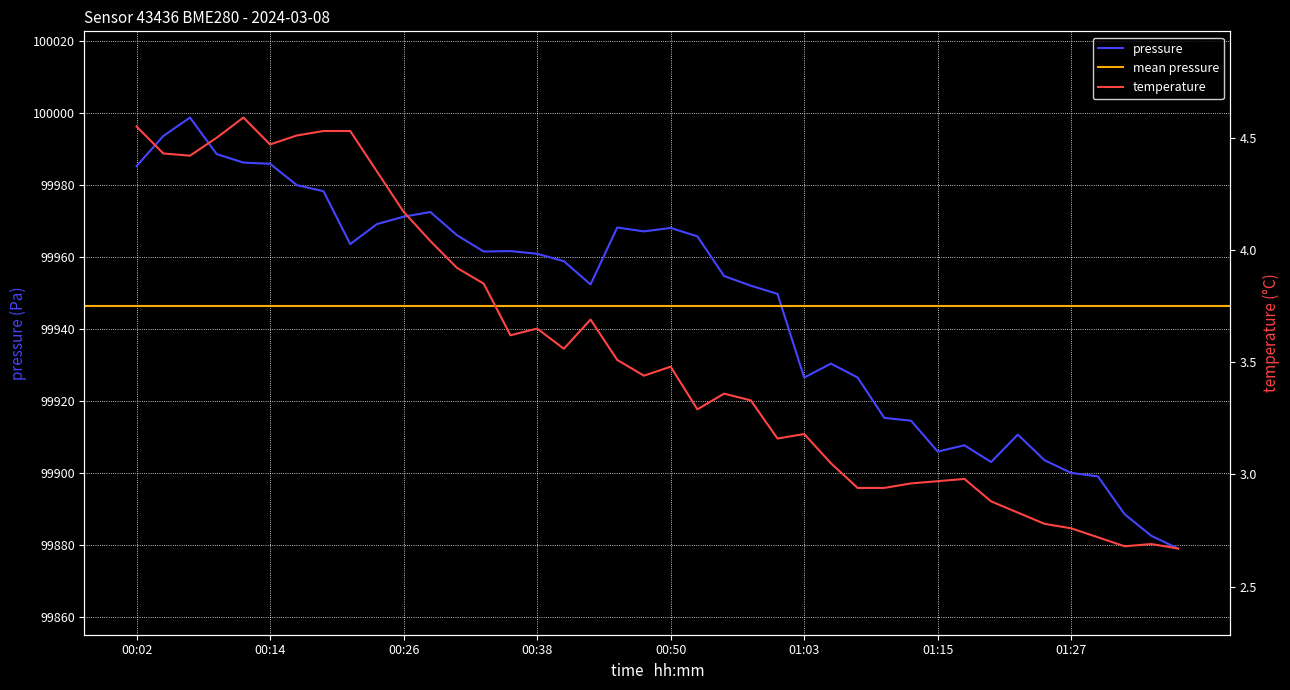

What position from the right is 00:26?

30